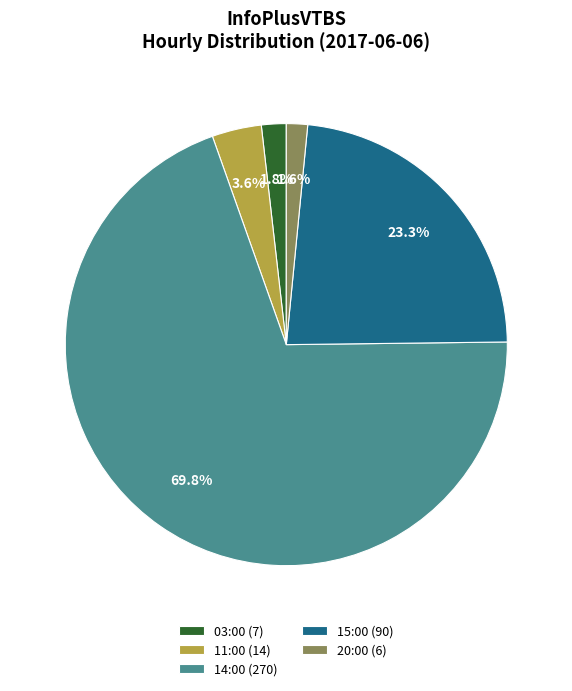

How many slices are in this pie chart?

5